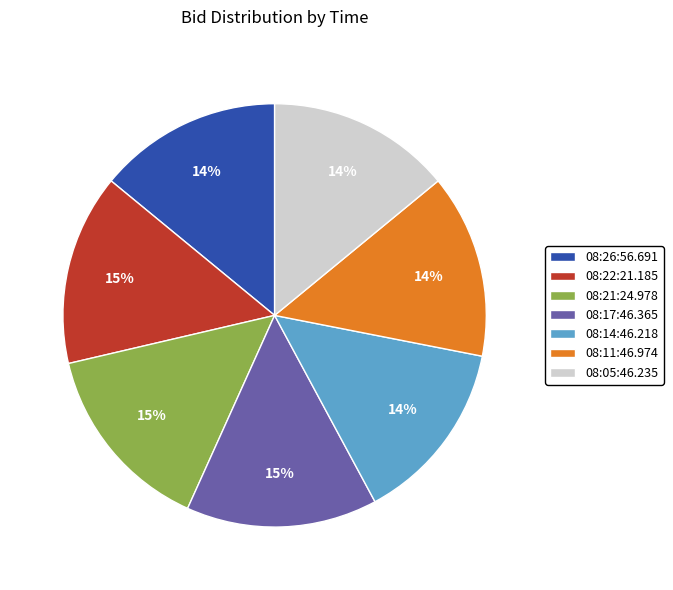

Count the number of slices in the pie.

7